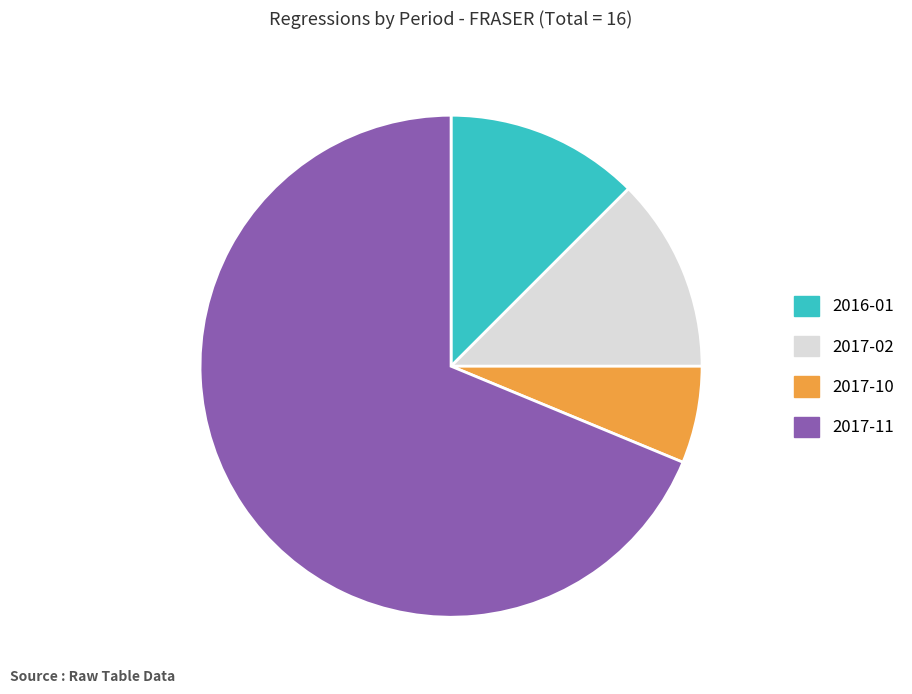

How many segments does this pie chart have?

4